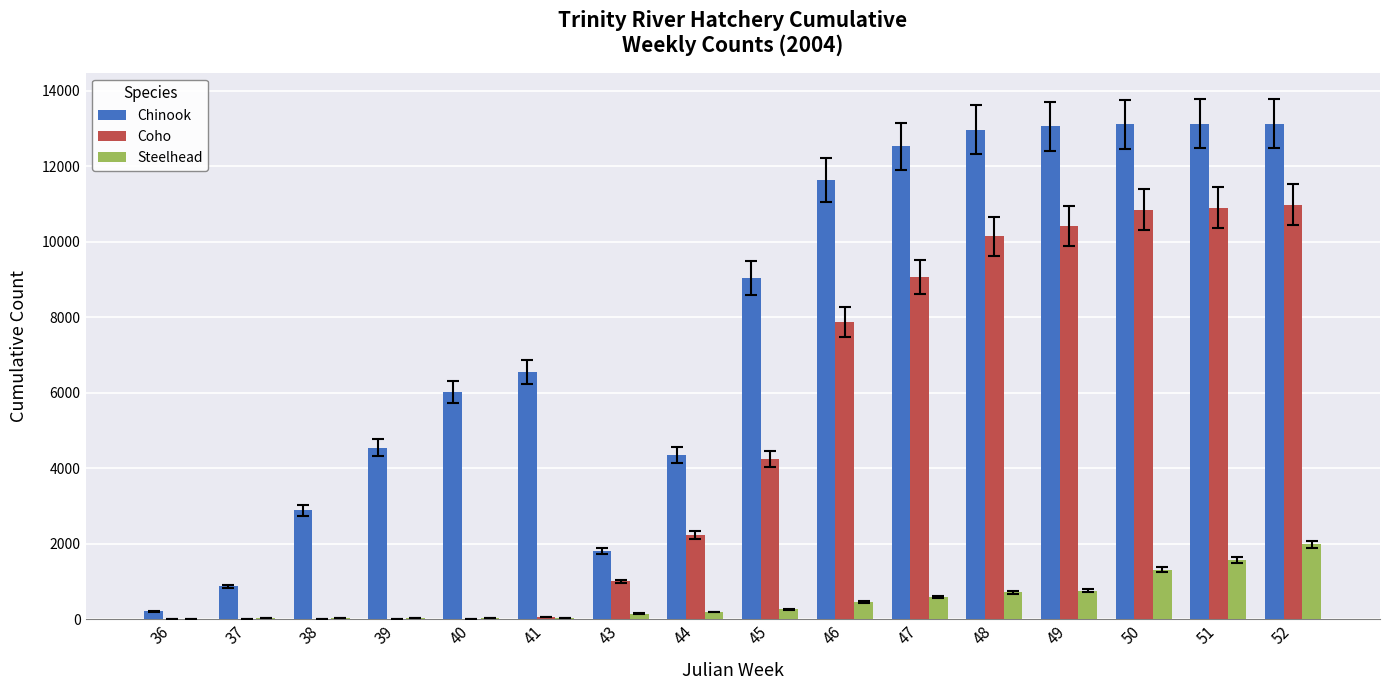

At which category is the sum across all series the highest?

52